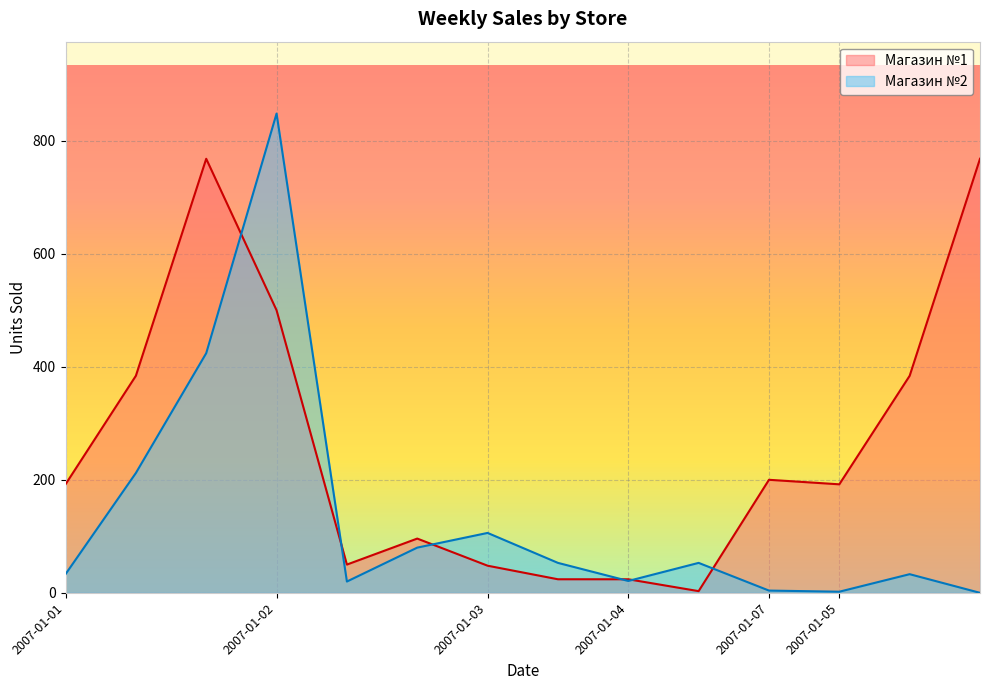

At which category is the sum across all series the highest?

2007-01-02